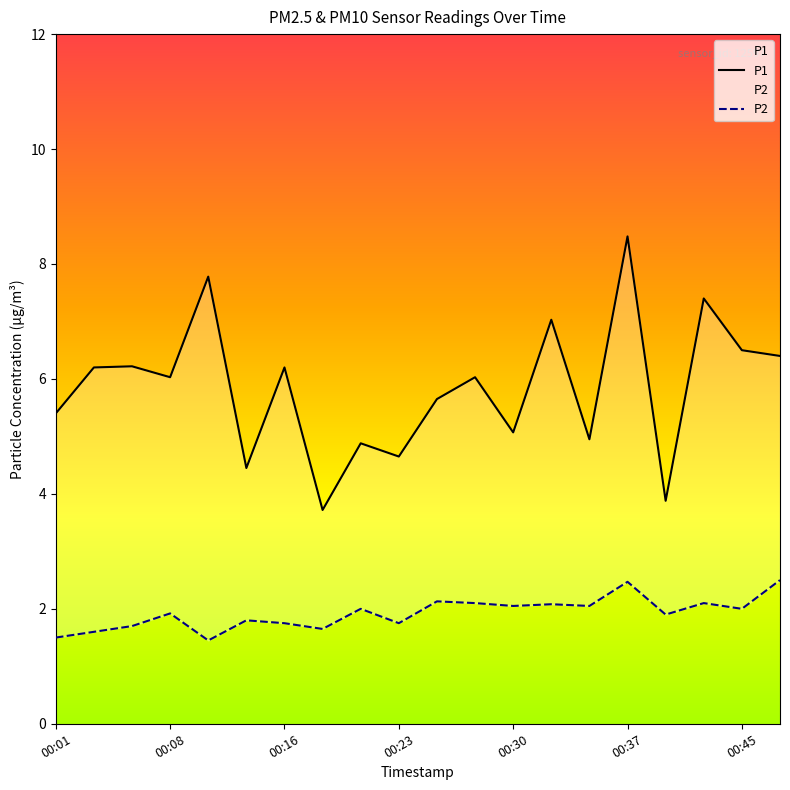

True or false: P2 and P1 intersect in this chart.

False